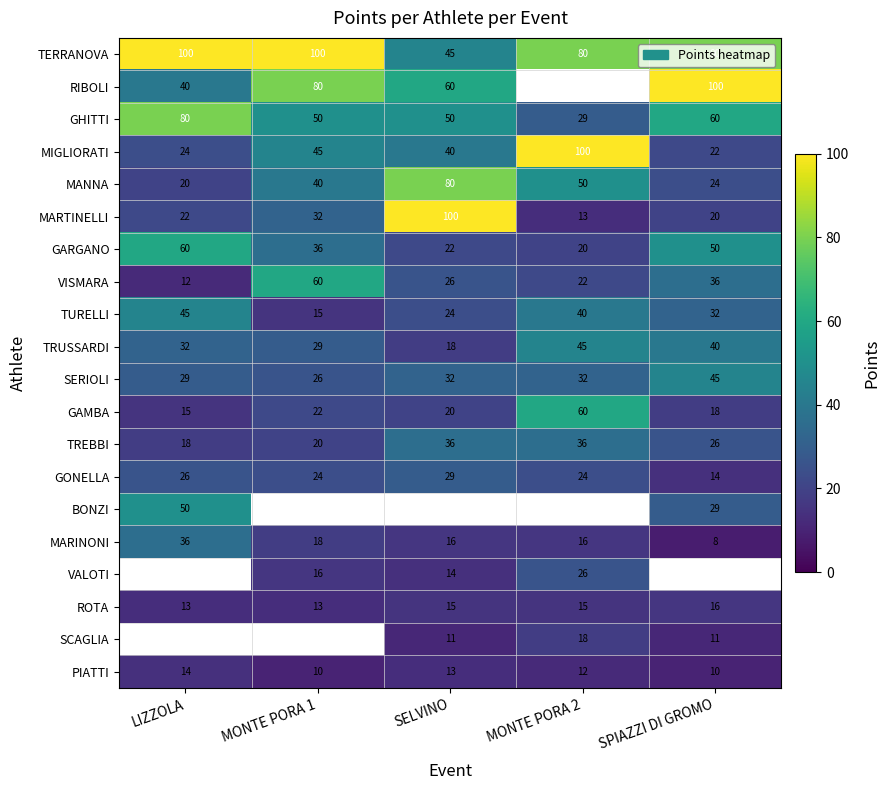

Rank the categories by TURELLI value from lowest to highest.

MONTE PORA 1, SELVINO, SPIAZZI DI GROMO, MONTE PORA 2, LIZZOLA